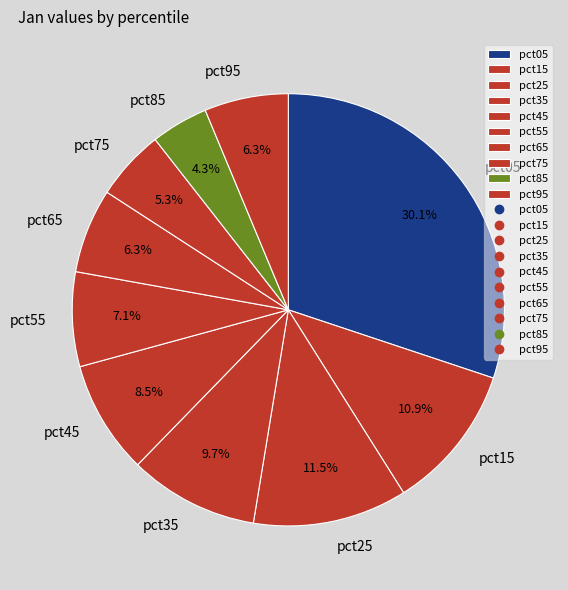

Which category has the biggest portion of the pie?

pct05